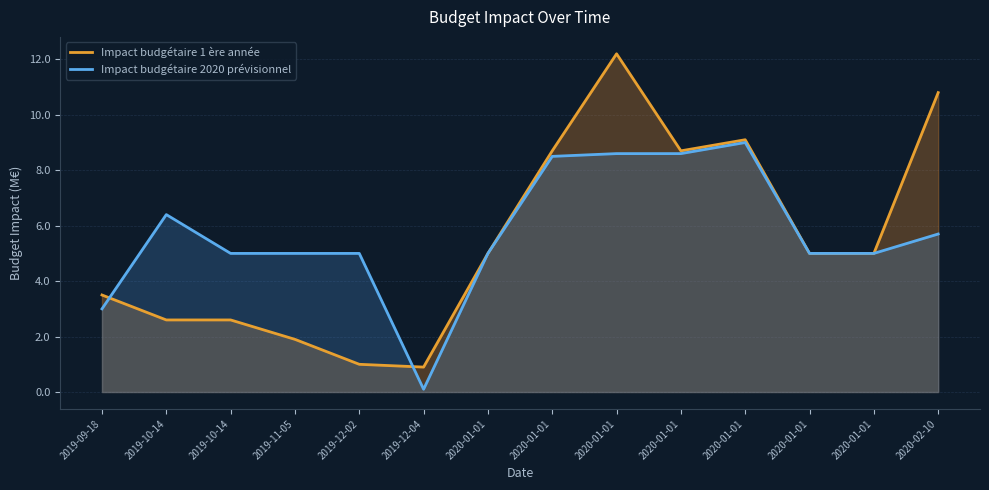

Does the chart have visible grid lines?

Yes